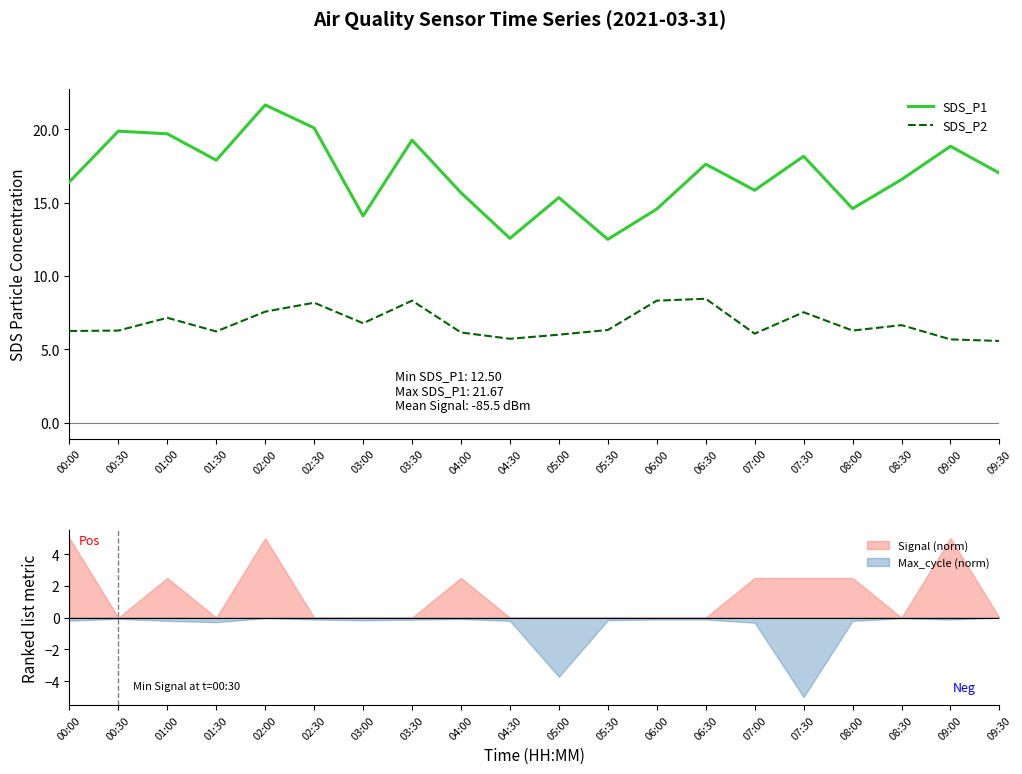

What is the lowest value of the SDS_P1 series?

12.5